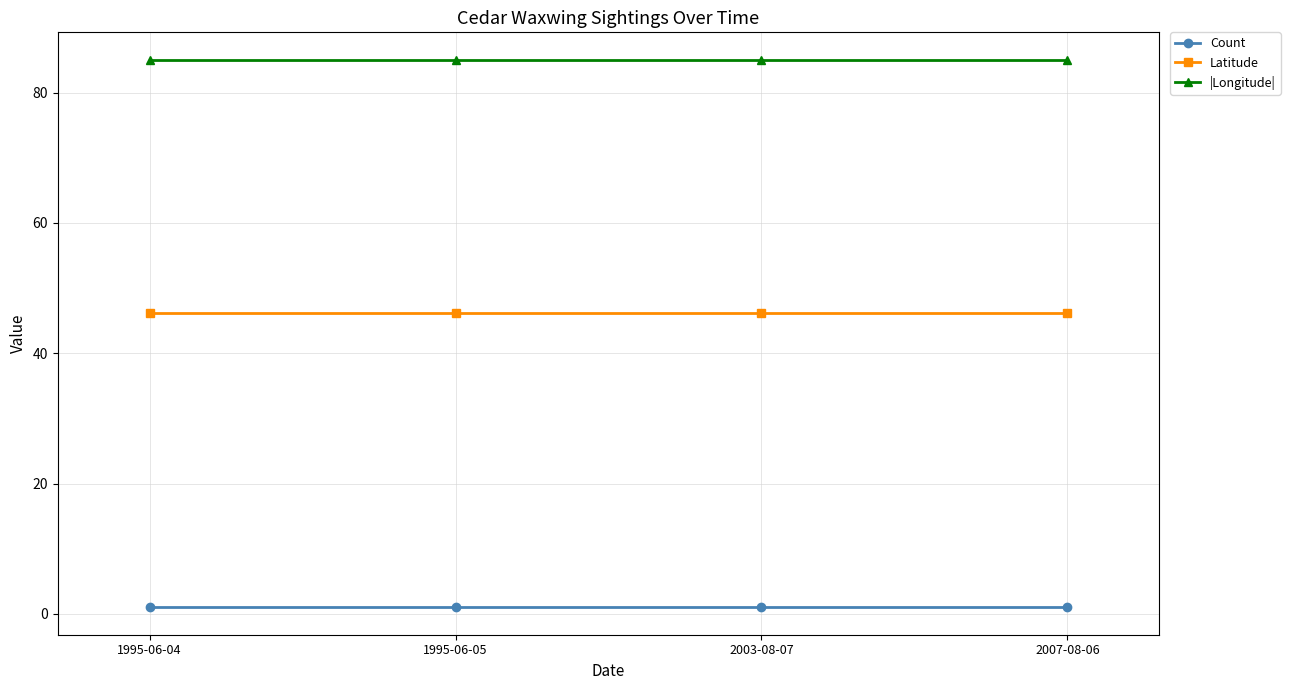

Rank the series at 2003-08-07 from lowest to highest value.

Count, Latitude, |Longitude|